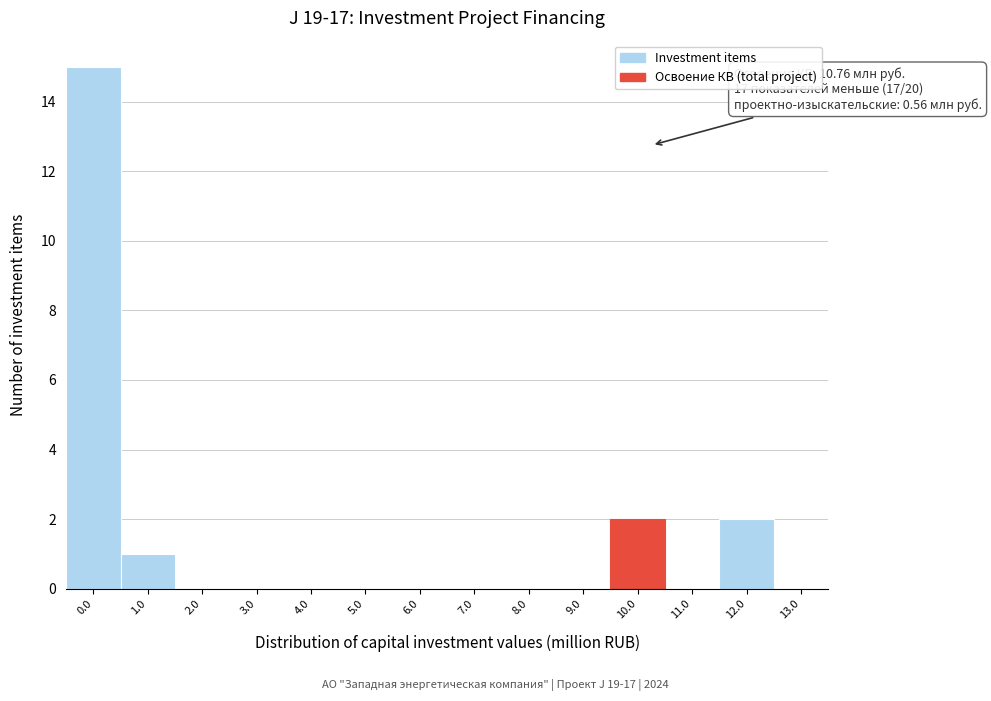

Reading right to left, transcribe all the data shown in this chart.

13.0=0	12.0=2	11.0=0	10.0=2	9.0=0	8.0=0	7.0=0	6.0=0	5.0=0	4.0=0	3.0=0	2.0=0	1.0=1	0.0=15